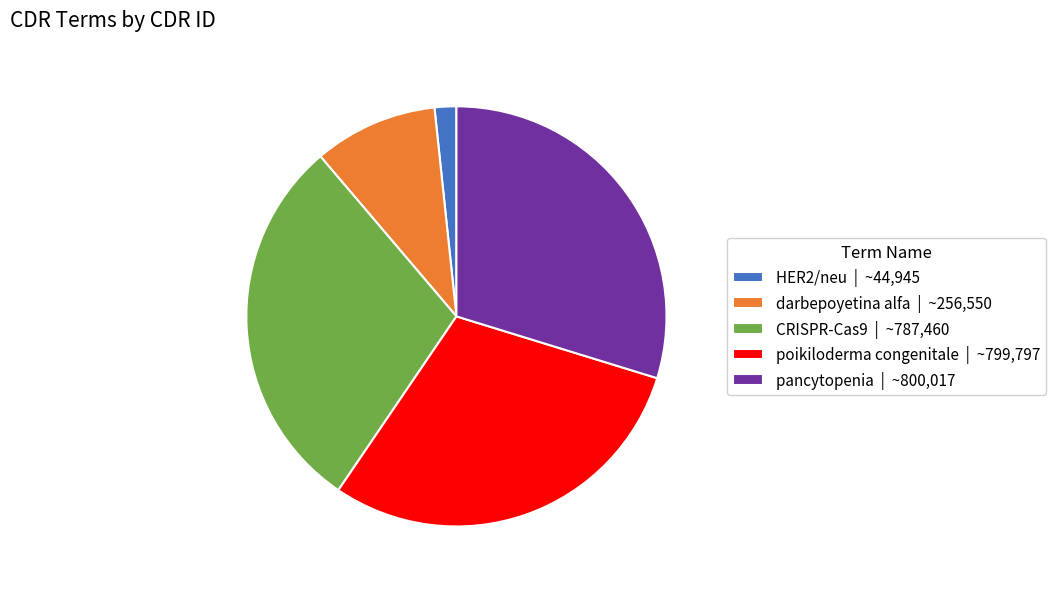

Is it true that CRISPR-Cas9 | ~787,460 is 18% of the pie?

False